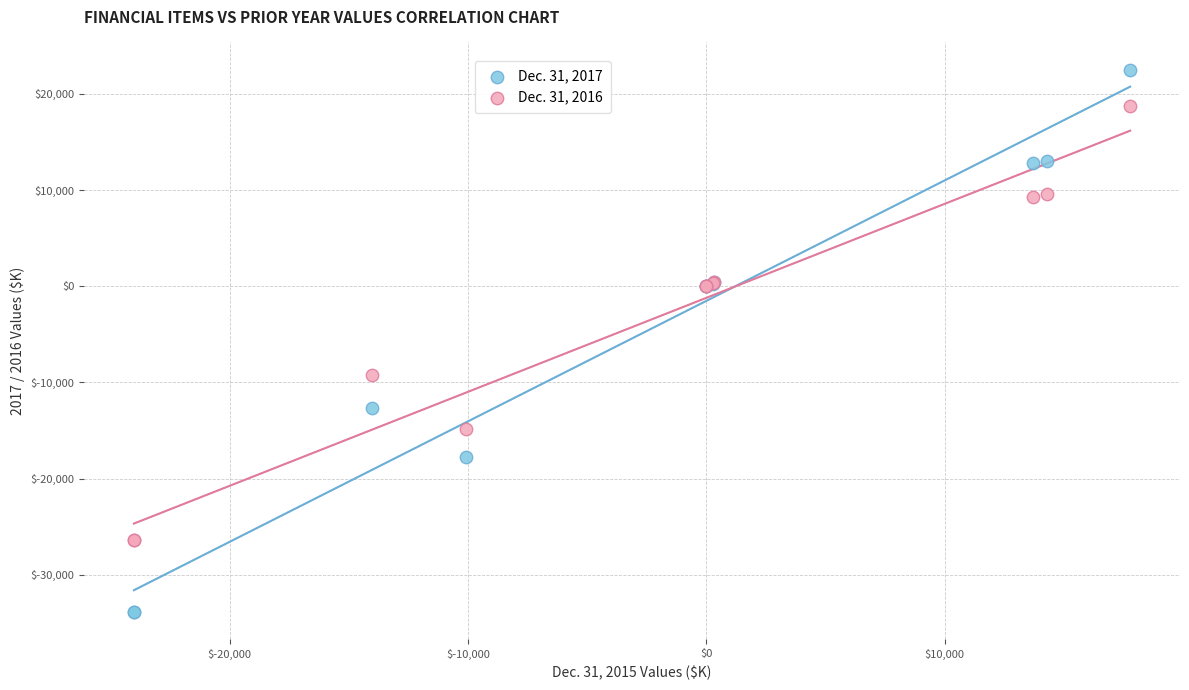

What is the X range (max minus min) for the scatter plot?

41795.0